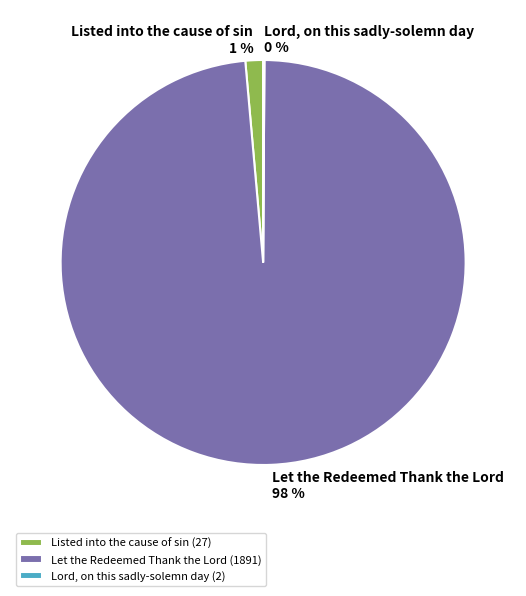

To the nearest percent, what is the average slice percentage?

33%